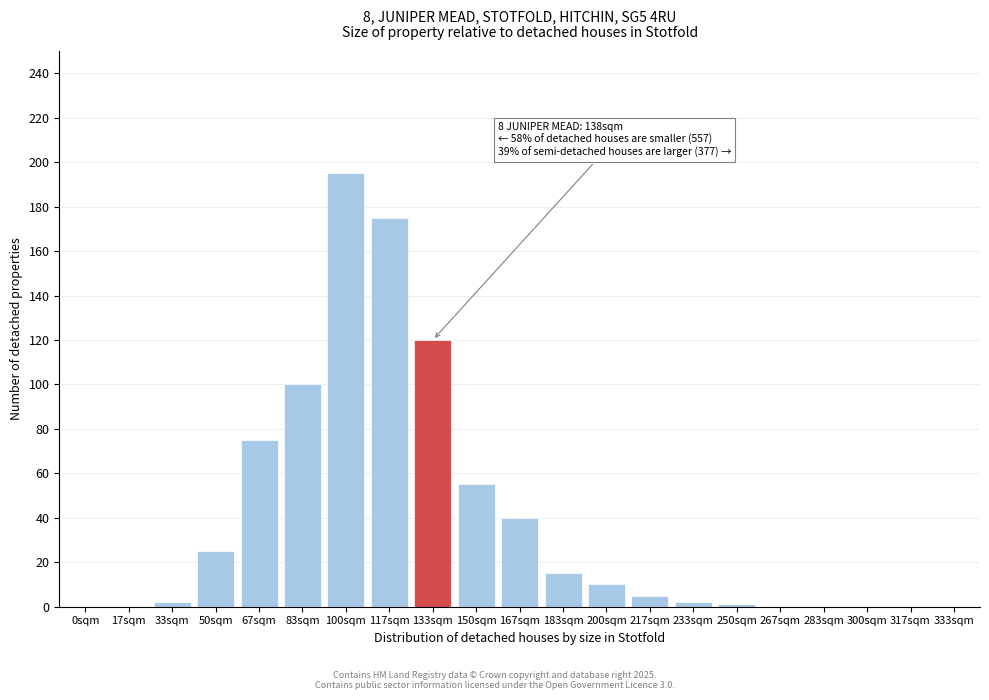

Reading left to right, what are all the values shown in this chart?

0sqm=0	17sqm=0	33sqm=2	50sqm=25	67sqm=75	83sqm=100	100sqm=195	117sqm=175	133sqm=120	150sqm=55	167sqm=40	183sqm=15	200sqm=10	217sqm=5	233sqm=2	250sqm=1	267sqm=0	283sqm=0	300sqm=0	317sqm=0	333sqm=0